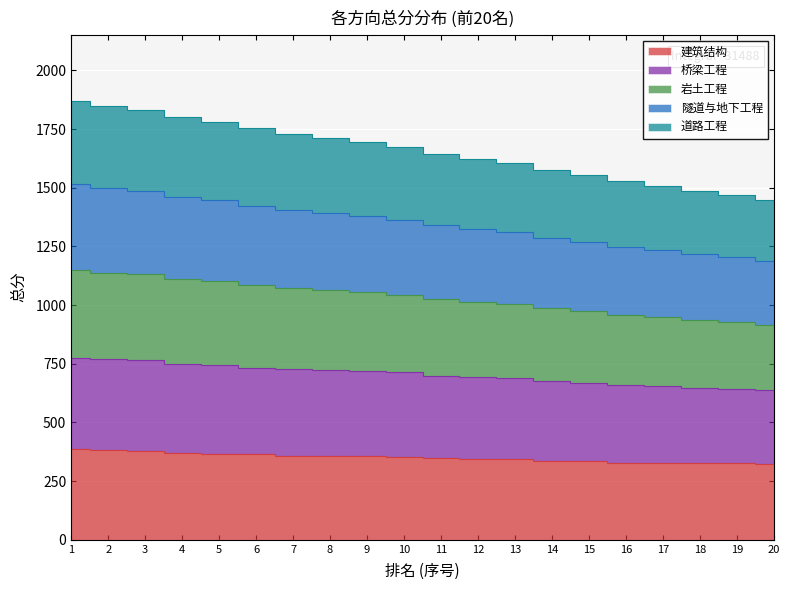

True or false: 岩土工程 and 道路工程 cross at least once.

False